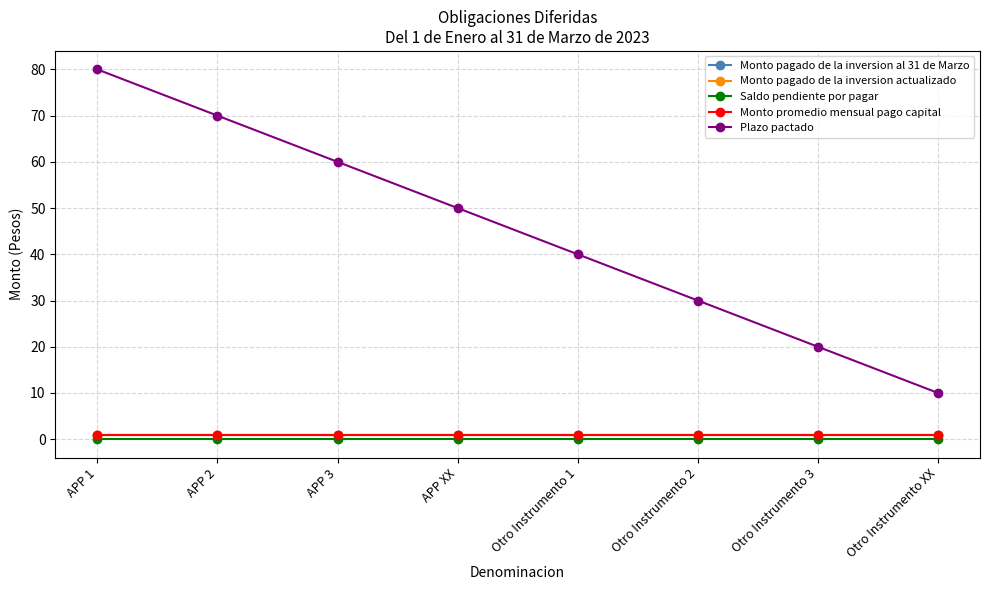

Reading left to right, what are all the values shown in this chart?

Monto pagado de la inversion al 31 de Marzo: APP 1=1	APP 2=1	APP 3=1	APP XX=1	Otro Instrumento 1=1	Otro Instrumento 2=1	Otro Instrumento 3=1	Otro Instrumento XX=1
Monto pagado de la inversion actualizado: APP 1=1	APP 2=1	APP 3=1	APP XX=1	Otro Instrumento 1=1	Otro Instrumento 2=1	Otro Instrumento 3=1	Otro Instrumento XX=1
Saldo pendiente por pagar: APP 1=0	APP 2=0	APP 3=0	APP XX=0	Otro Instrumento 1=0	Otro Instrumento 2=0	Otro Instrumento 3=0	Otro Instrumento XX=0
Monto promedio mensual pago capital: APP 1=1	APP 2=1	APP 3=1	APP XX=1	Otro Instrumento 1=1	Otro Instrumento 2=1	Otro Instrumento 3=1	Otro Instrumento XX=1
Plazo pactado: APP 1=80	APP 2=70	APP 3=60	APP XX=50	Otro Instrumento 1=40	Otro Instrumento 2=30	Otro Instrumento 3=20	Otro Instrumento XX=10